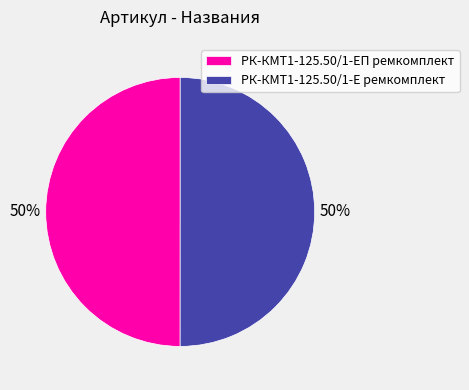

To the nearest percent, what is the combined percentage of РК-КМТ1-125.50/1-Е ремкомплект and РК-КМТ1-125.50/1-ЕП ремкомплект?

100%